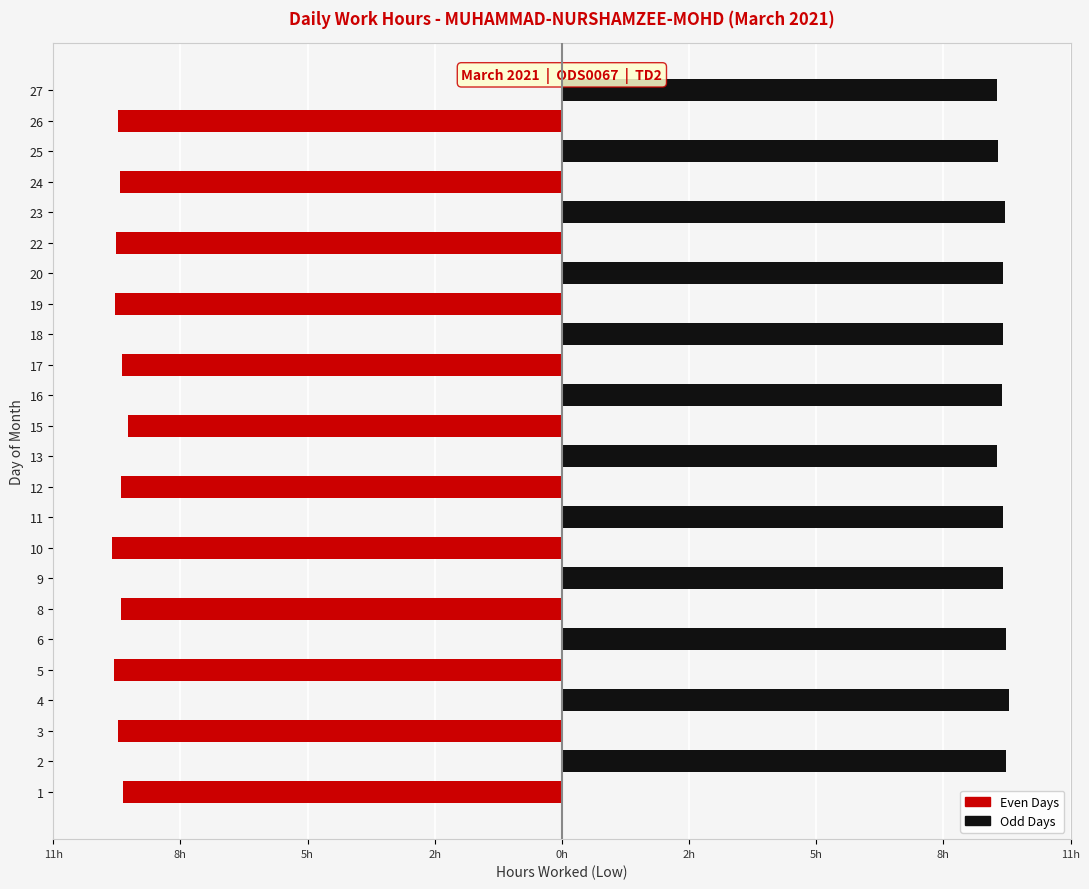

Reading left to right, transcribe all the data shown in this chart.

Even Days (Red): -9.5	0.0	-9.6	0.0	-9.7	0.0	-9.5	0.0	-9.7	0.0	-9.5	0.0	-9.4	0.0	-9.5	0.0	-9.7	0.0	-9.7	0.0	-9.6	0.0	-9.6	0.0
Odd Days (Black): 0.0	9.6	0.0	9.7	0.0	9.6	0.0	9.5	0.0	9.5	0.0	9.4	0.0	9.5	0.0	9.6	0.0	9.5	0.0	9.6	0.0	9.4	0.0	9.4